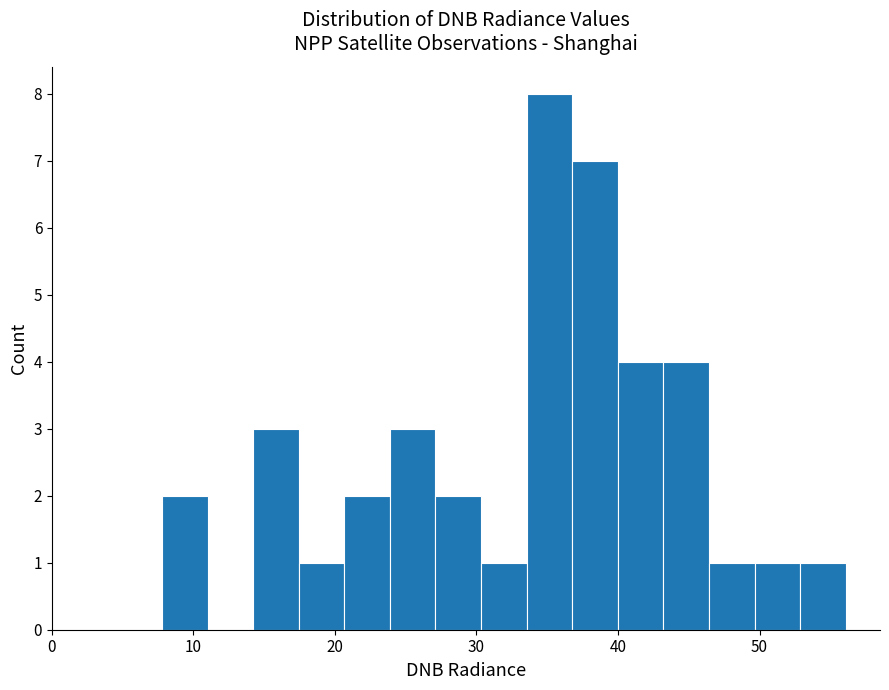

Read against the x-axis, roughly where is the centre of the tallest bar?

35